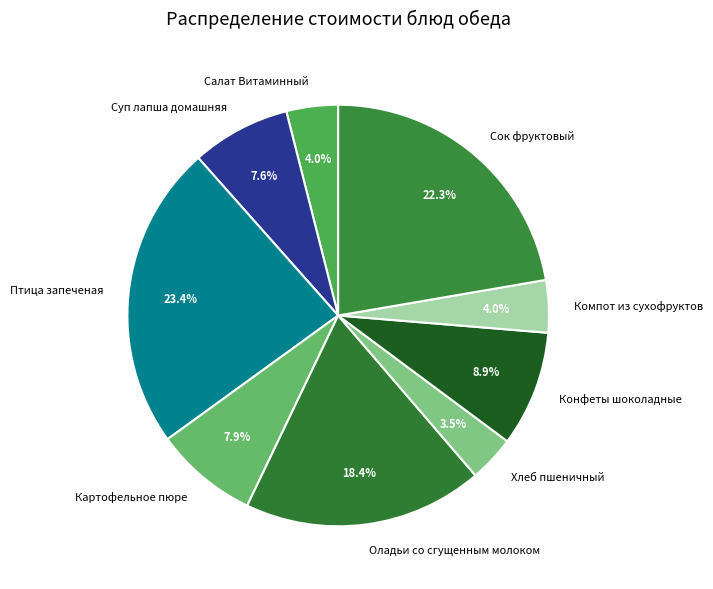

Is there any slice that represents more than half of the pie?

No